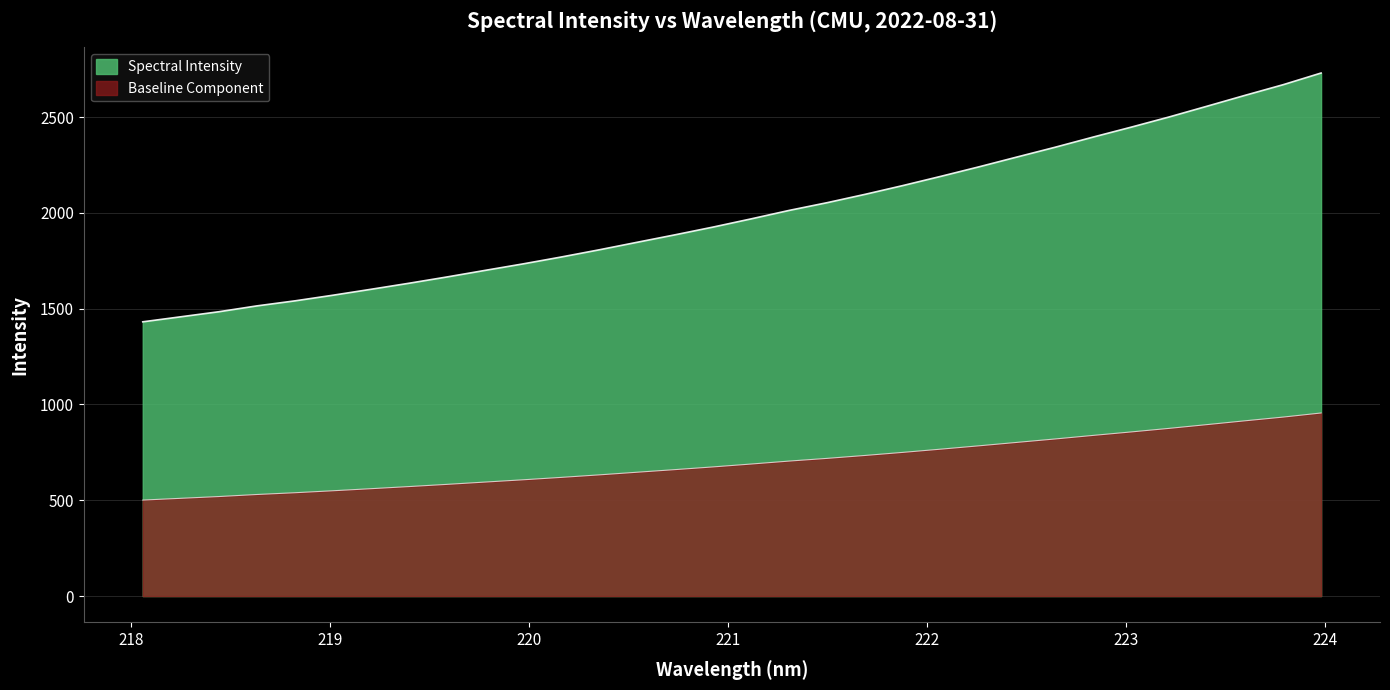

What position from the left is 220.3533?

13